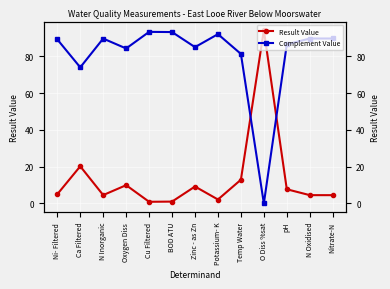

Which series has the widest spread of values?

Result Value